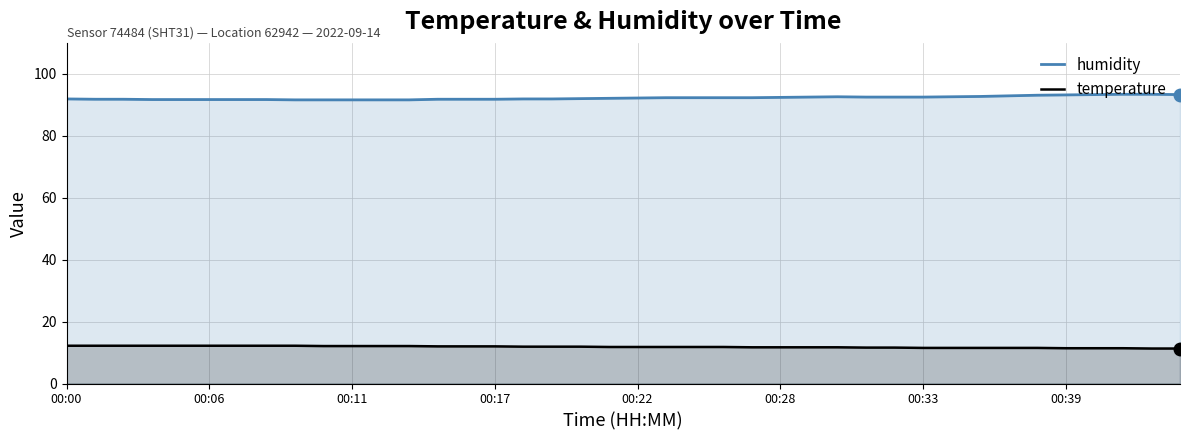

How many lines are shown in the chart?

2